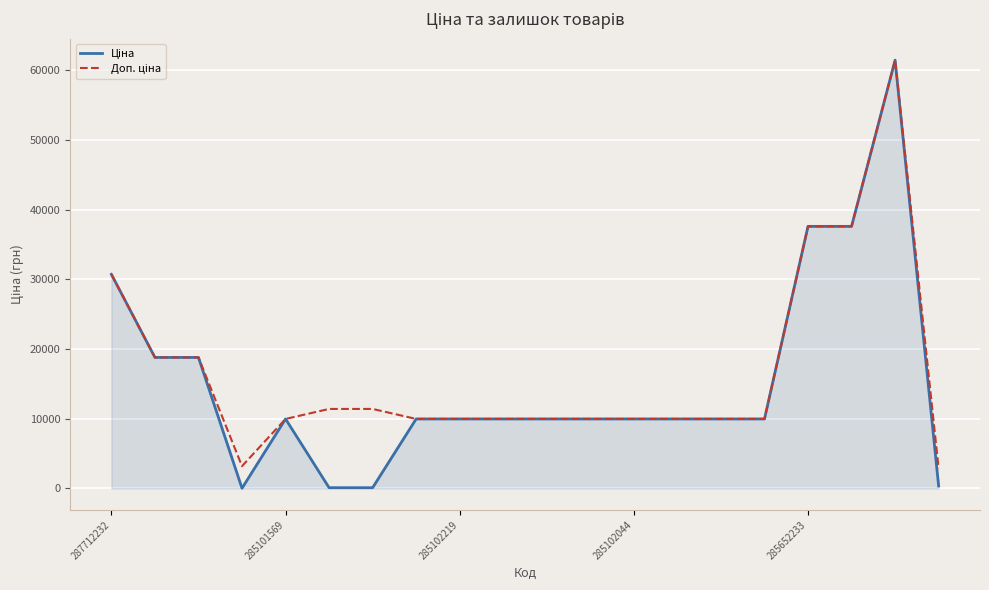

Does the chart display data point markers on the line(s)?

No